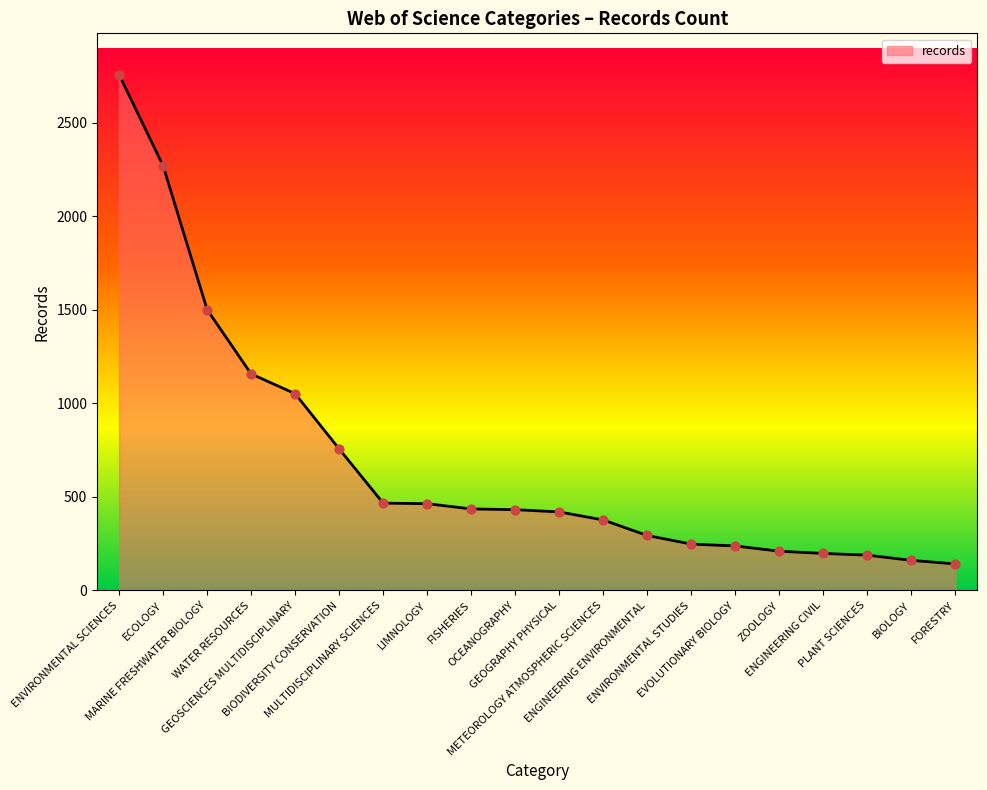

What is the change in value from METEOROLOGY ATMOSPHERIC SCIENCES to EVOLUTIONARY BIOLOGY?

-139